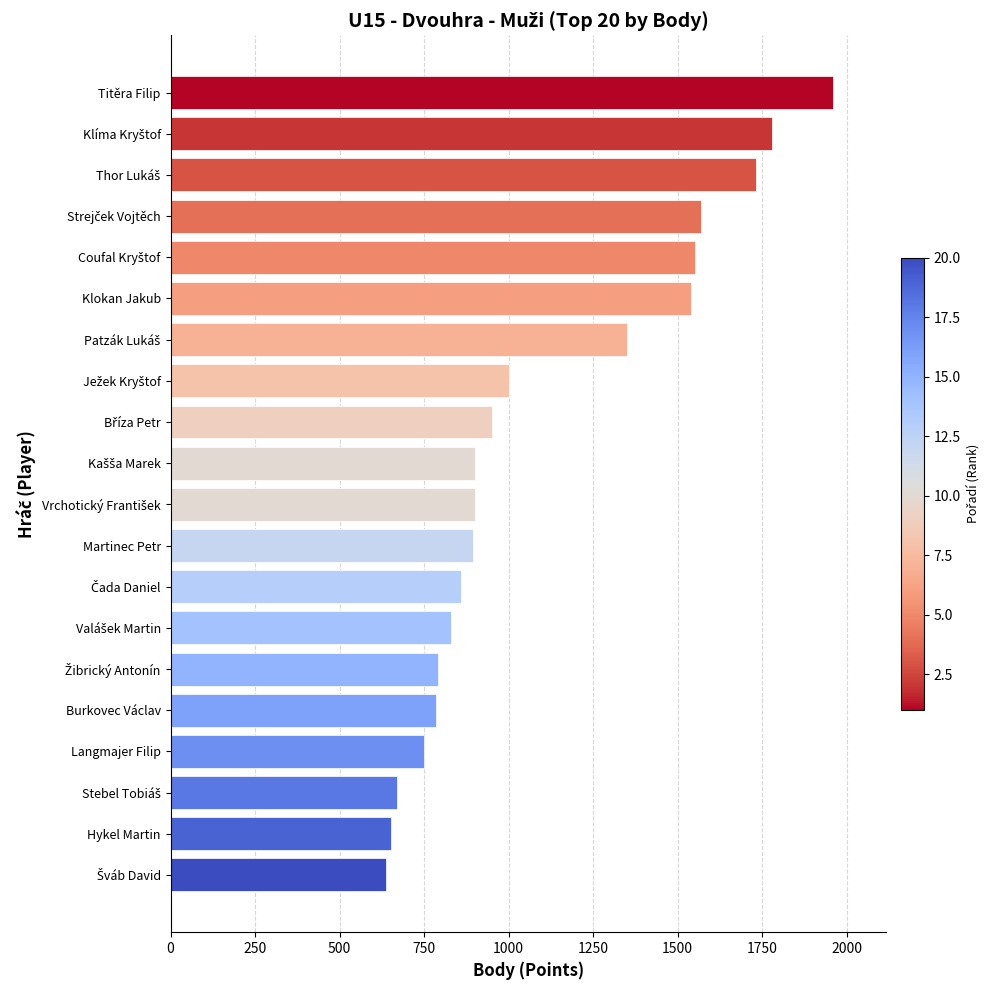

How many data points are less than 900?

9